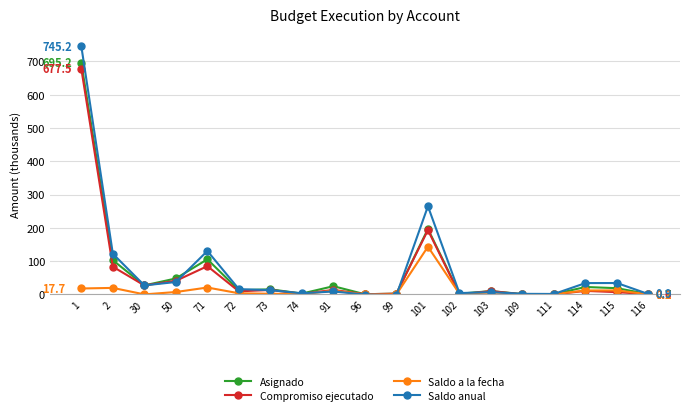

Where is Saldo anual nearest to the value 371?

101